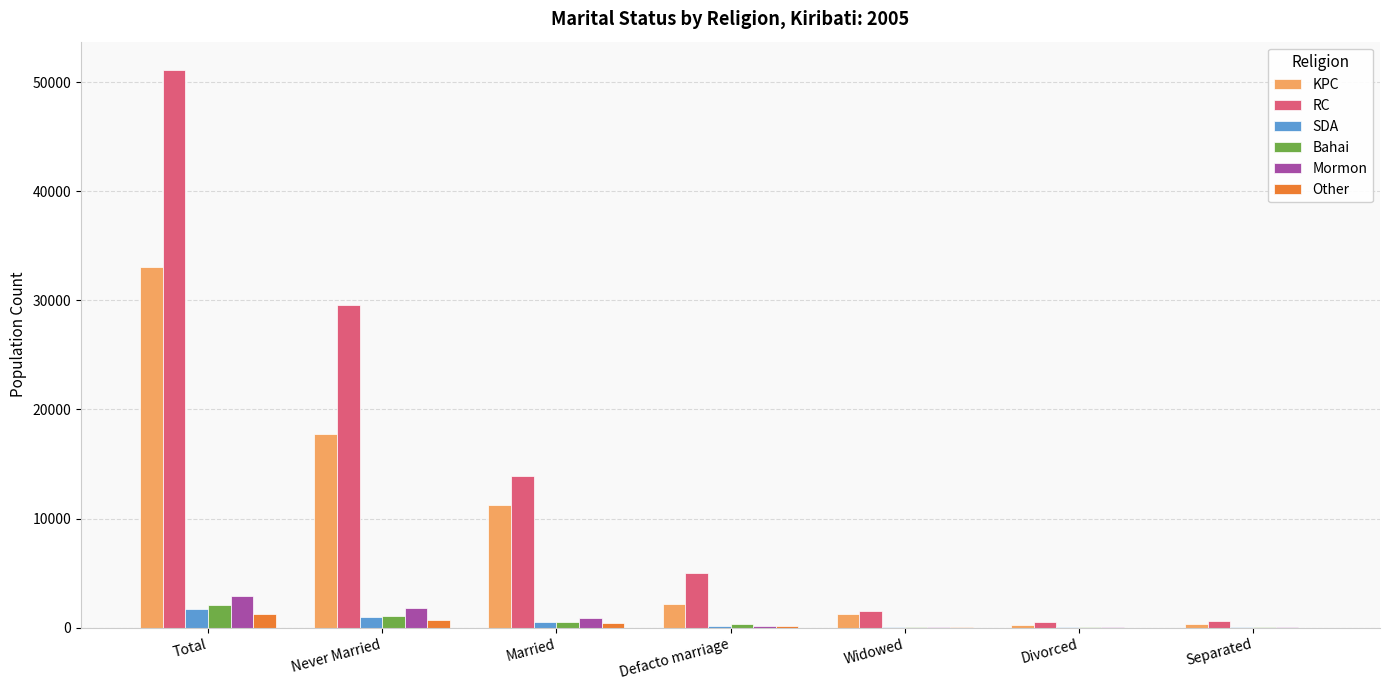

What is the sum of all KPC values?

66072